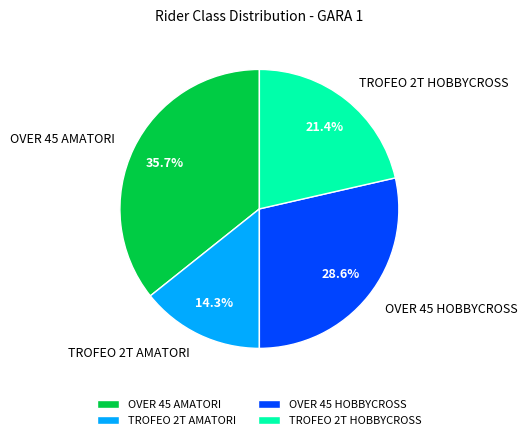

How many segments does this pie chart have?

4